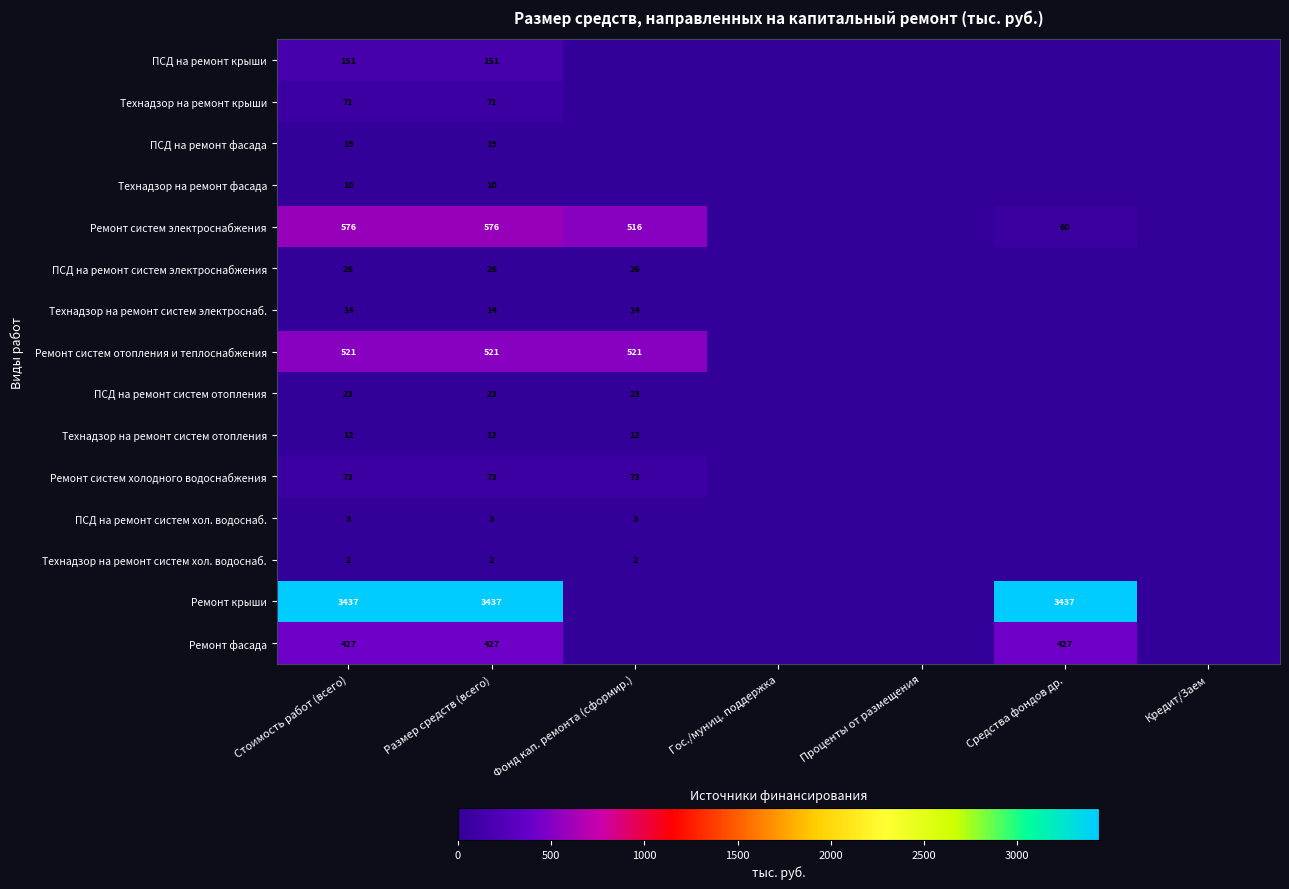

Which has a higher value, Стоимость работ (всего) or Средства фондов др.?

Стоимость работ (всего)